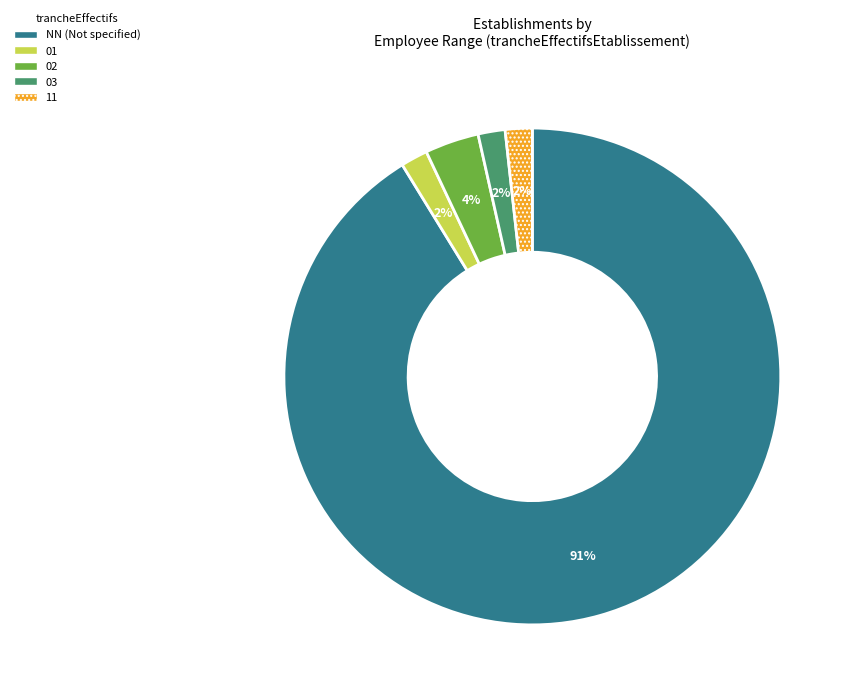

What percentage is the 01 slice, to the nearest percent?

2%